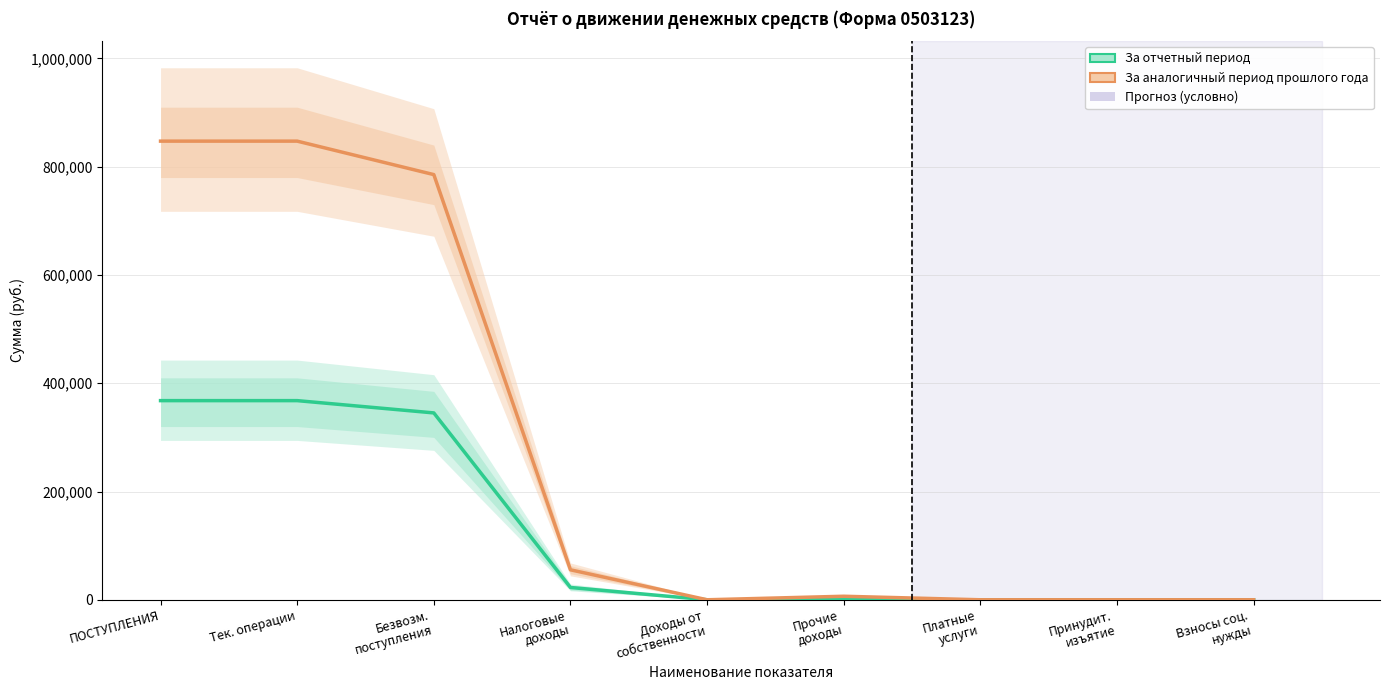

At which category is the sum across all series the highest?

ПОСТУПЛЕНИЯ